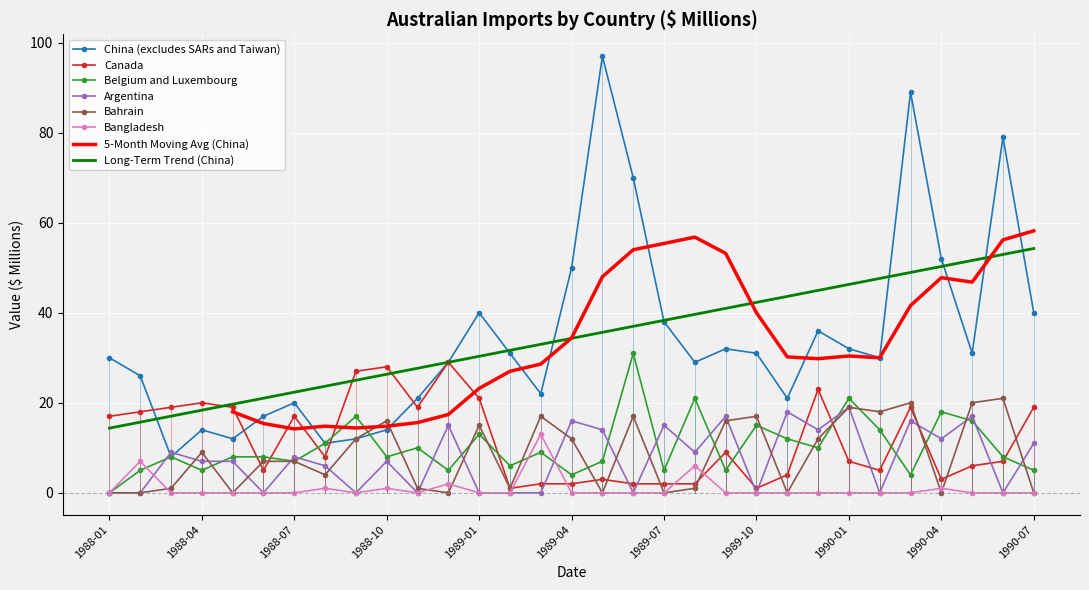

The value of Bangladesh at 1990-02 is 0. True or false?

True